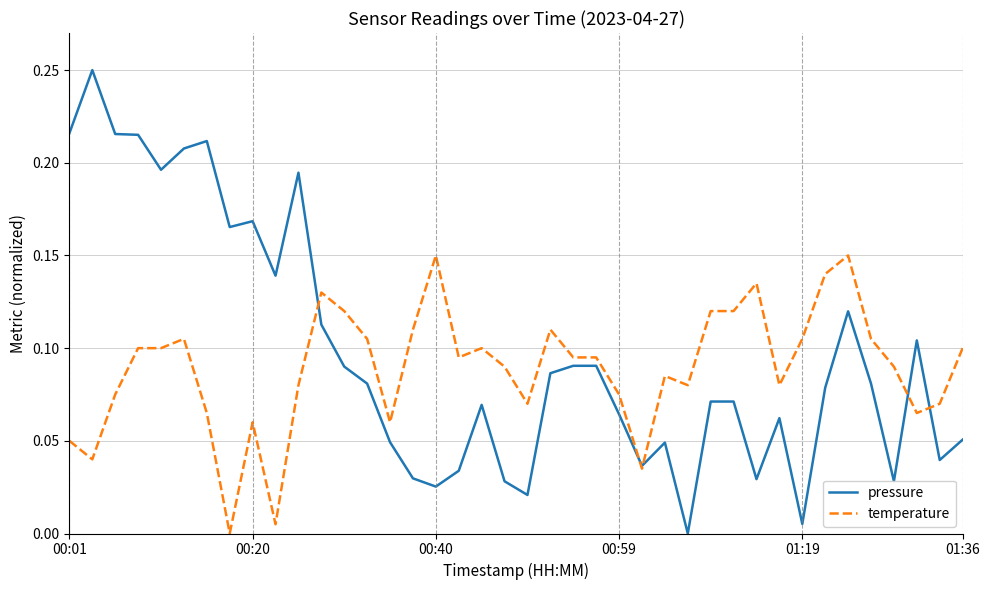

Which series has the largest range (max minus min)?

pressure